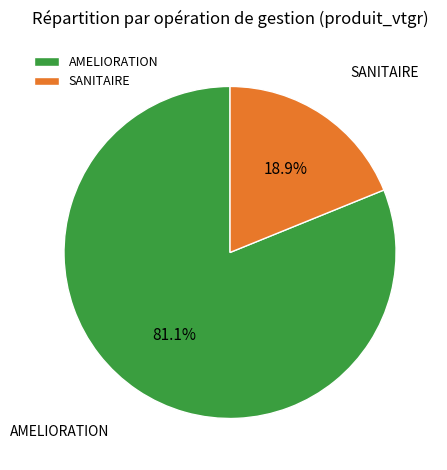

Count the number of slices in the pie.

2